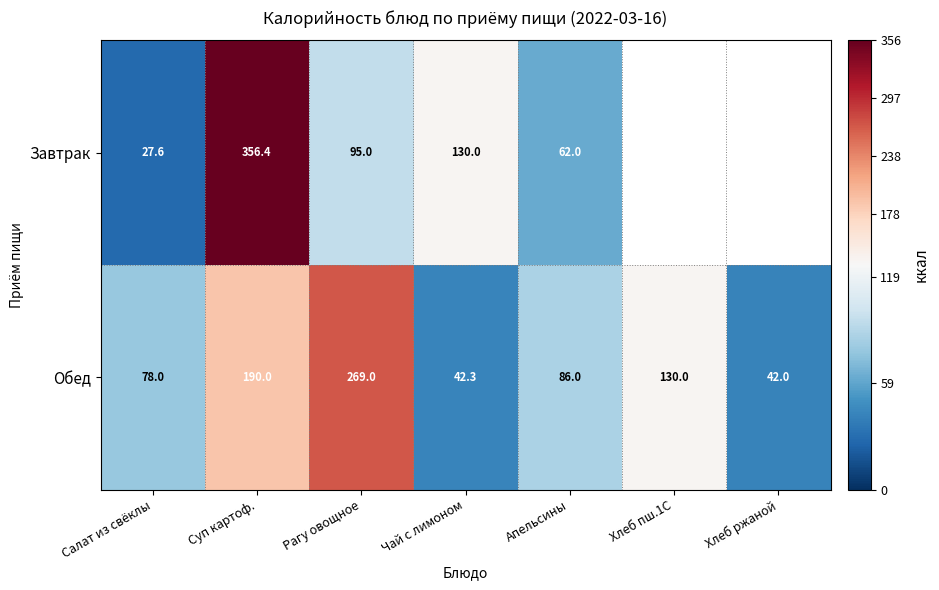

What is the sum of all Обед values?

837.3